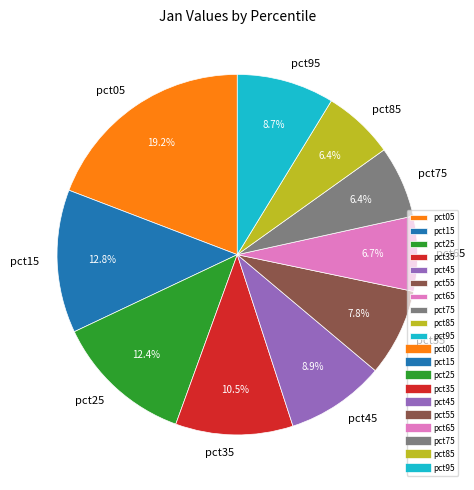

How much of the chart is everything except pct65?

93.3%